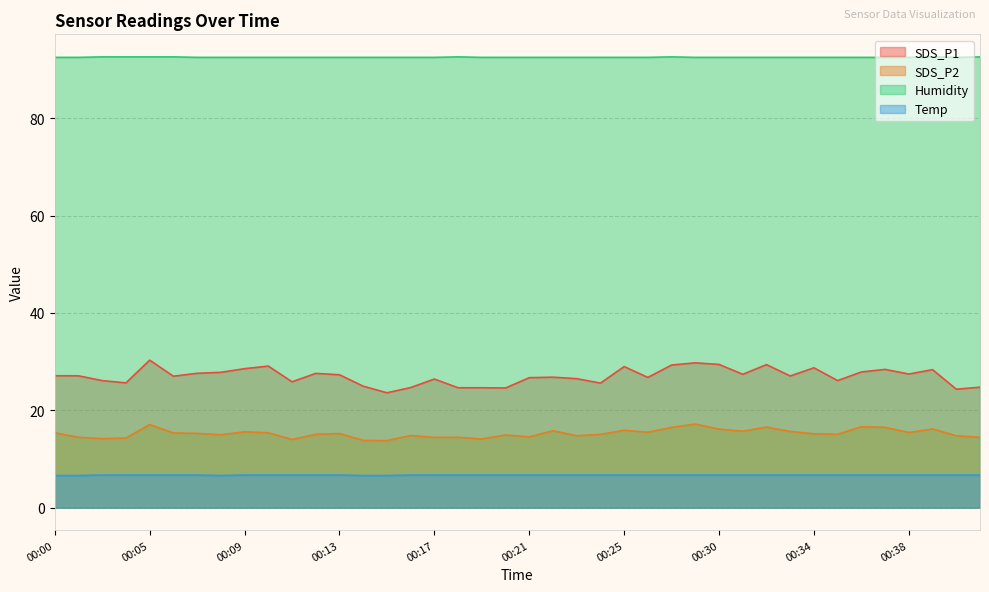

Reading left to right, what are all the values shown in this chart?

SDS_P1: 00:00=27.1	00:02=27.1	00:03=26.1	00:04=25.6	00:05=30.3	00:06=27.0	00:07=27.6	00:08=27.8	00:09=28.6	00:10=29.1	00:11=25.9	00:12=27.6	00:13=27.3	00:14=24.9	00:15=23.6	00:16=24.7	00:17=26.4	00:18=24.6	00:19=24.6	00:20=24.6	00:21=26.7	00:22=26.8	00:23=26.5	00:24=25.6	00:25=29.0	00:27=26.8	00:28=29.3	00:29=29.8	00:30=29.4	00:31=27.4	00:32=29.4	00:33=27.1	00:34=28.7	00:35=26.1	00:36=27.9	00:37=28.4	00:38=27.4	00:39=28.4	00:40=24.3	00:41=24.8
SDS_P2: 00:00=15.4	00:02=14.4	00:03=14.2	00:04=14.3	00:05=17.1	00:06=15.3	00:07=15.2	00:08=15.0	00:09=15.6	00:10=15.4	00:11=14.0	00:12=15.1	00:13=15.2	00:14=13.8	00:15=13.8	00:16=14.8	00:17=14.4	00:18=14.4	00:19=14.1	00:20=14.9	00:21=14.6	00:22=15.8	00:23=14.8	00:24=15.1	00:25=15.9	00:27=15.5	00:28=16.5	00:29=17.2	00:30=16.1	00:31=15.7	00:32=16.6	00:33=15.7	00:34=15.2	00:35=15.1	00:36=16.6	00:37=16.5	00:38=15.4	00:39=16.2	00:40=14.8	00:41=14.4
Humidity: 00:00=92.5	00:02=92.5	00:03=92.6	00:04=92.6	00:05=92.6	00:06=92.6	00:07=92.5	00:08=92.5	00:09=92.5	00:10=92.5	00:11=92.5	00:12=92.5	00:13=92.5	00:14=92.5	00:15=92.5	00:16=92.5	00:17=92.5	00:18=92.6	00:19=92.5	00:20=92.5	00:21=92.5	00:22=92.5	00:23=92.5	00:24=92.5	00:25=92.5	00:27=92.5	00:28=92.6	00:29=92.5	00:30=92.5	00:31=92.5	00:32=92.5	00:33=92.5	00:34=92.5	00:35=92.5	00:36=92.5	00:37=92.5	00:38=92.5	00:39=92.6	00:40=92.5	00:41=92.6
Temp: 00:00=6.6	00:02=6.6	00:03=6.7	00:04=6.7	00:05=6.7	00:06=6.7	00:07=6.7	00:08=6.6	00:09=6.7	00:10=6.7	00:11=6.7	00:12=6.7	00:13=6.7	00:14=6.6	00:15=6.6	00:16=6.7	00:17=6.7	00:18=6.7	00:19=6.7	00:20=6.7	00:21=6.7	00:22=6.7	00:23=6.7	00:24=6.7	00:25=6.7	00:27=6.7	00:28=6.7	00:29=6.7	00:30=6.7	00:31=6.7	00:32=6.7	00:33=6.7	00:34=6.7	00:35=6.7	00:36=6.7	00:37=6.7	00:38=6.7	00:39=6.7	00:40=6.7	00:41=6.7